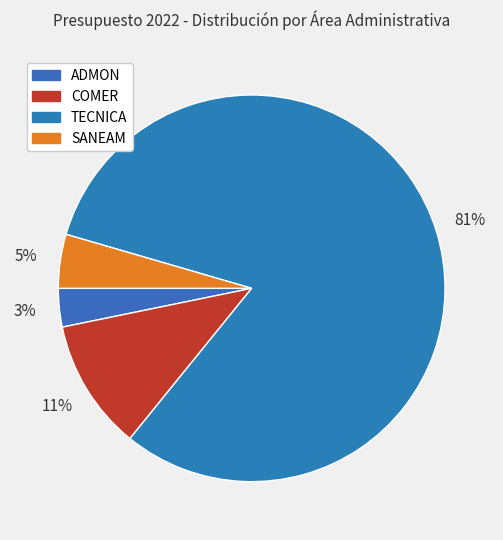

To the nearest percent, what portion does ADMON represent?

3%